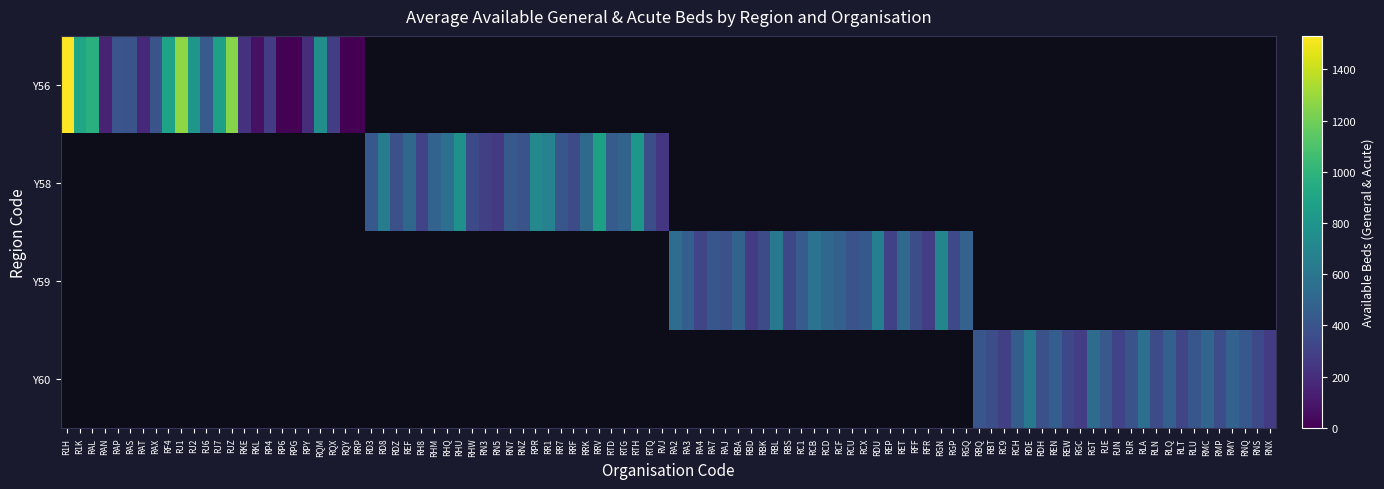

Which has a higher value, RKL or RAX?

RAX